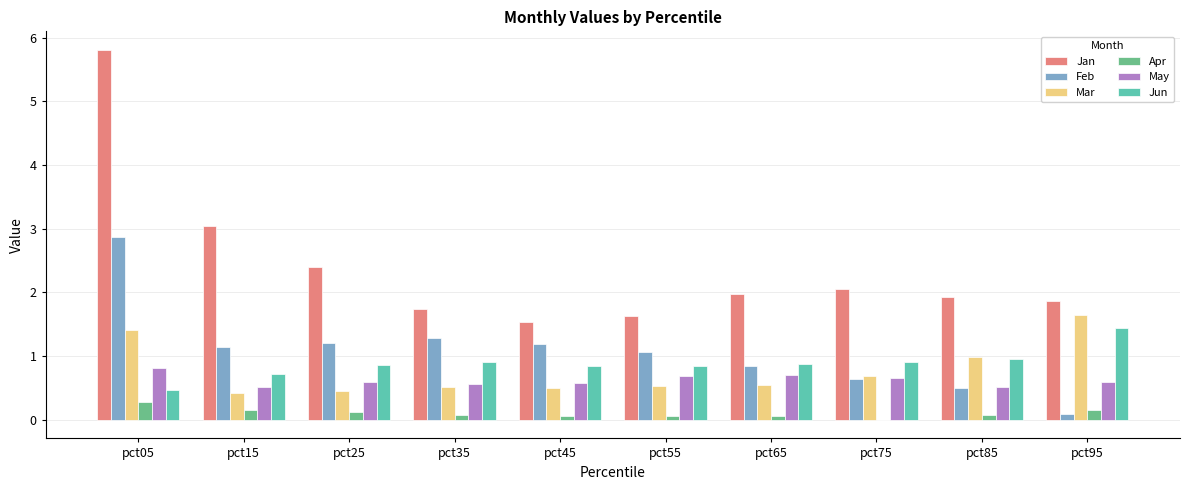

The value of Feb at pct65 is 0.5. True or false?

False